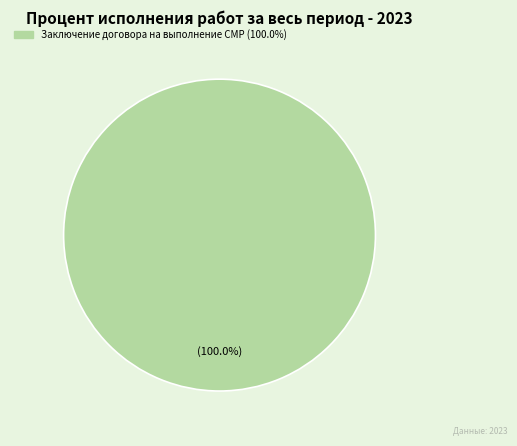

Is there a majority slice in this chart?

Yes